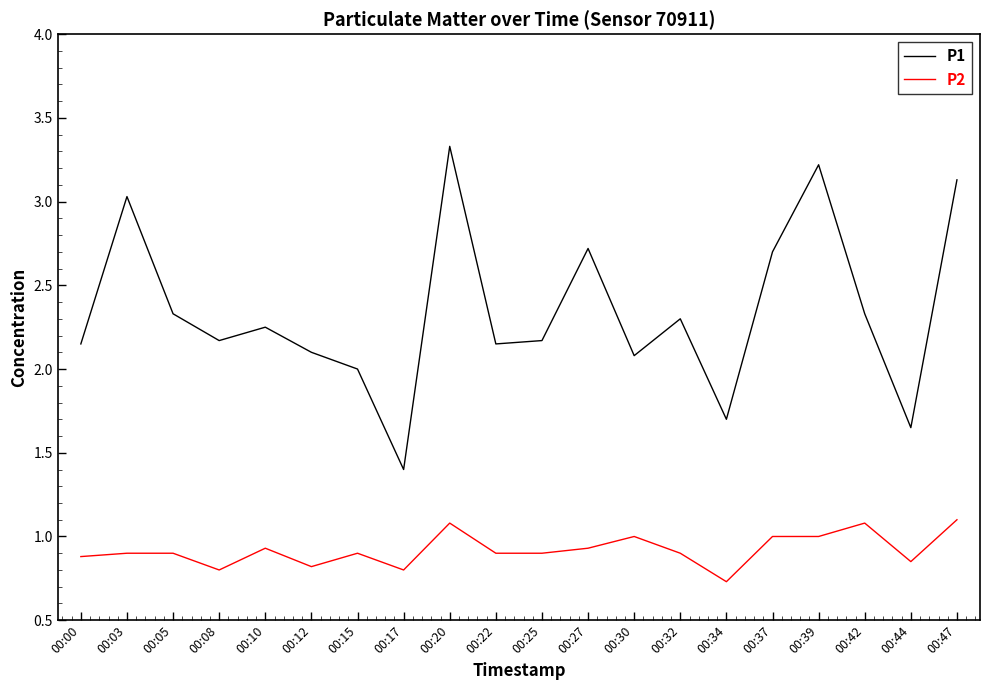

Where is P1 nearest to the value 2?

00:15